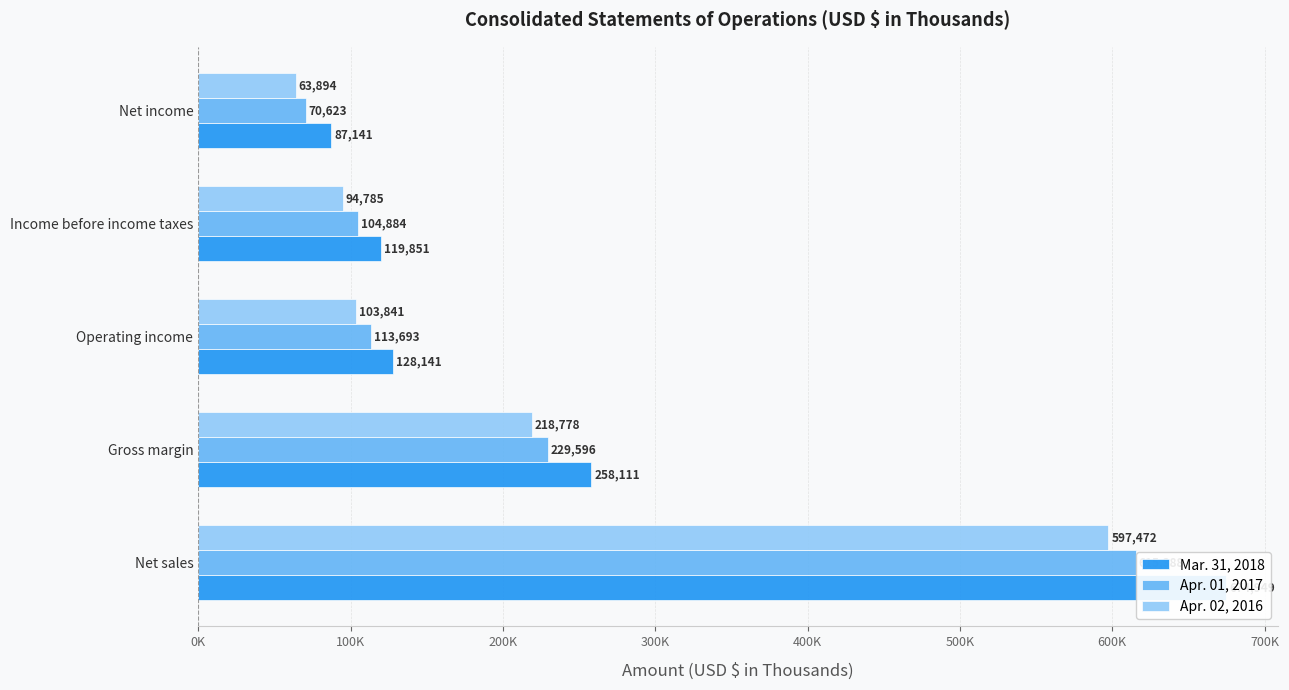

What is the value of the Mar. 31, 2018 bar at the 4th from the left?

119851